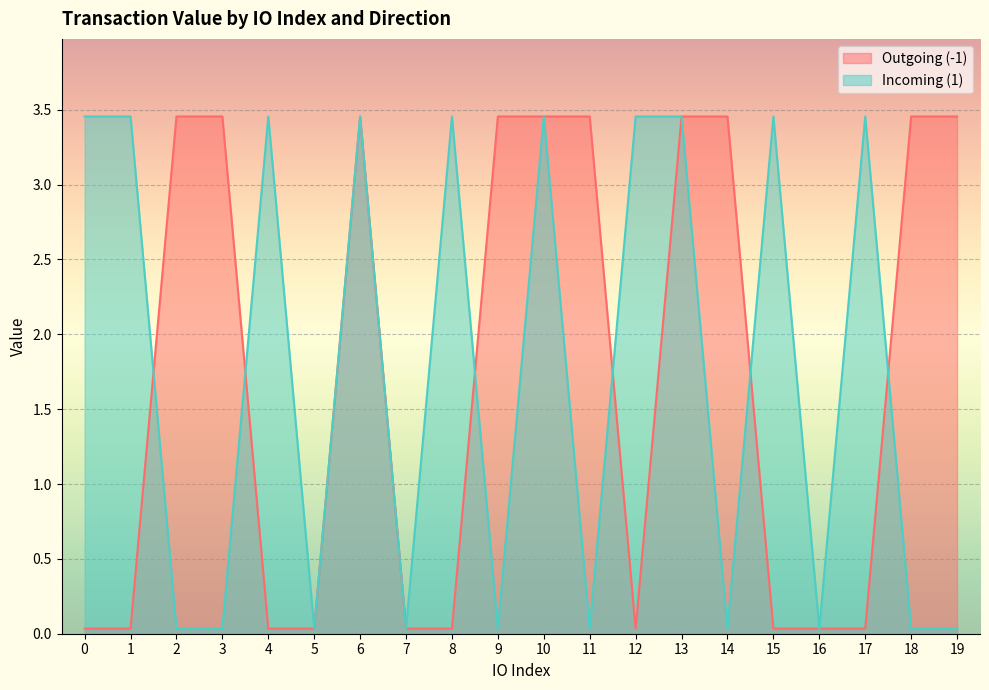

Which series has the largest total across all categories?

Outgoing (-1)